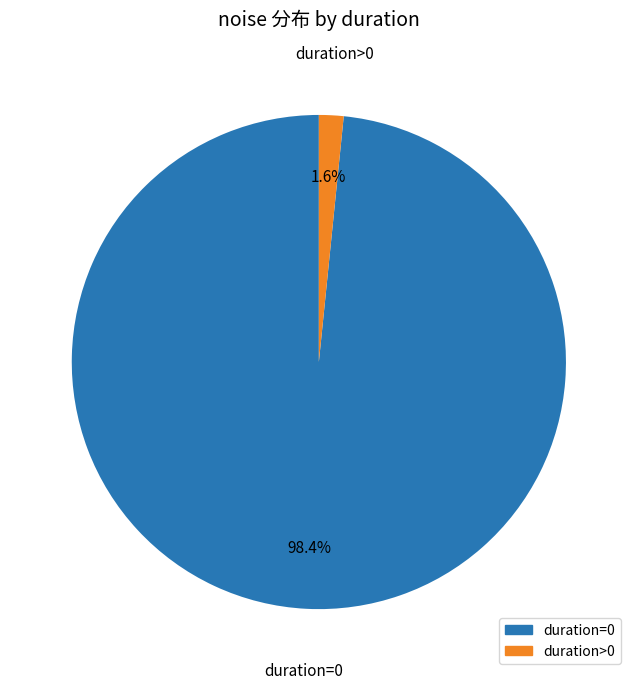

Which slice is the smallest?

duration>0